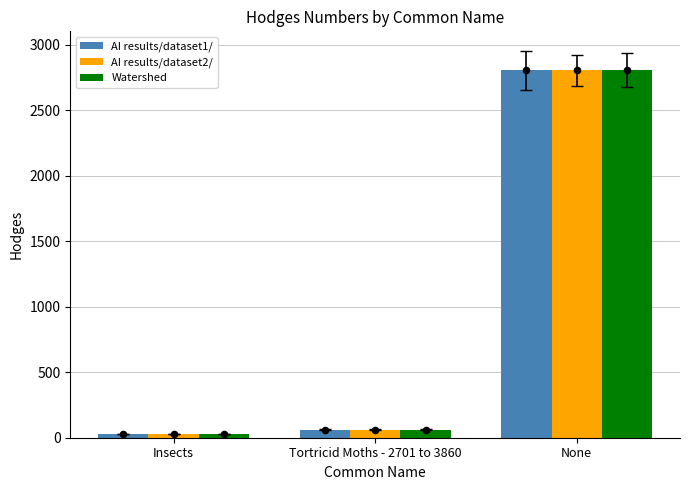

Which series has the largest Y range (max minus min)?

AI results/dataset1/